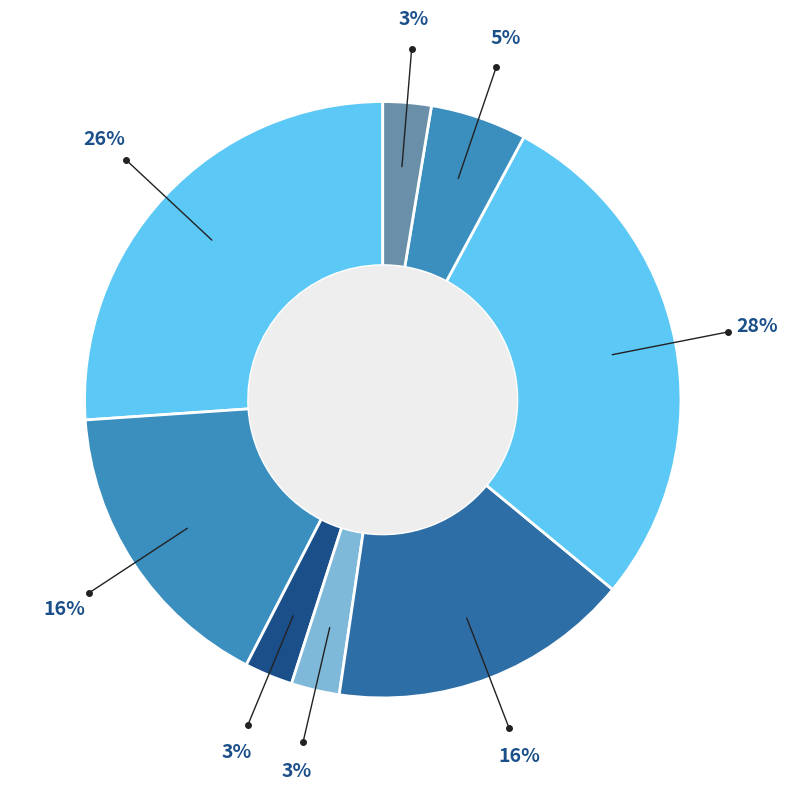

How many segments does this pie chart have?

8